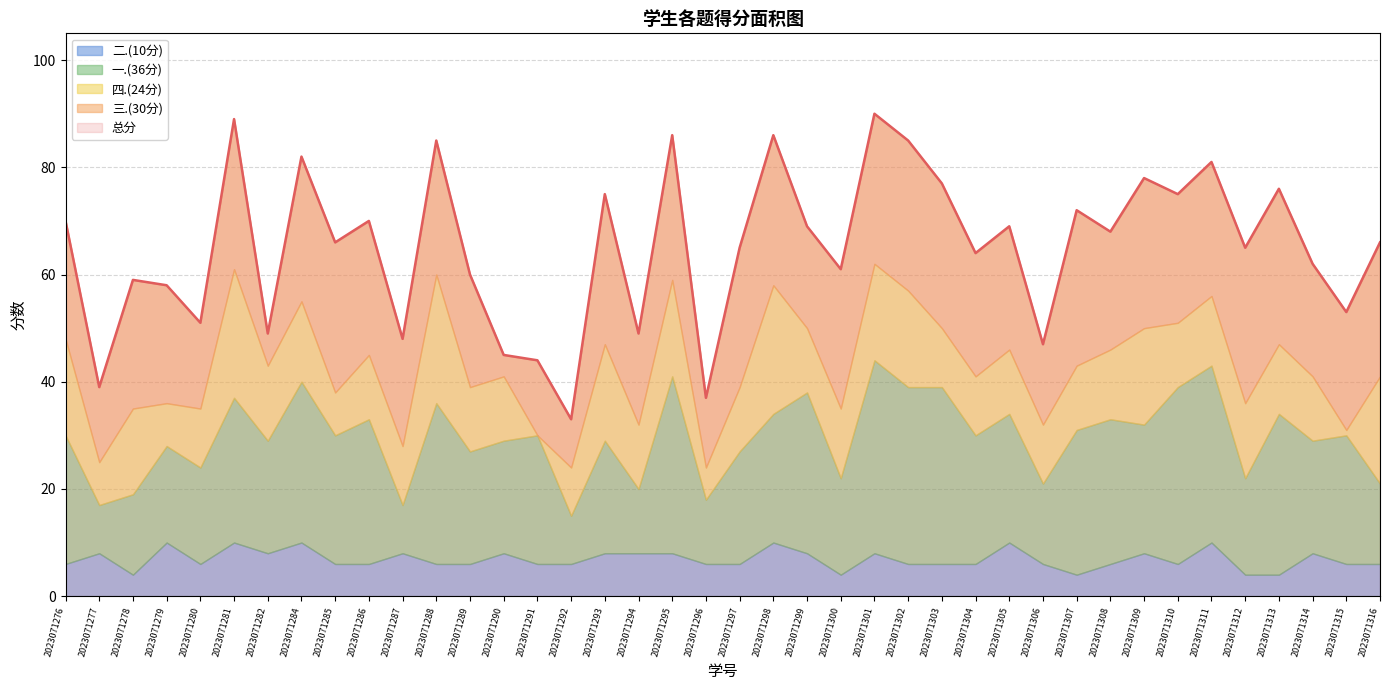

How many categories are shown in the chart?

40